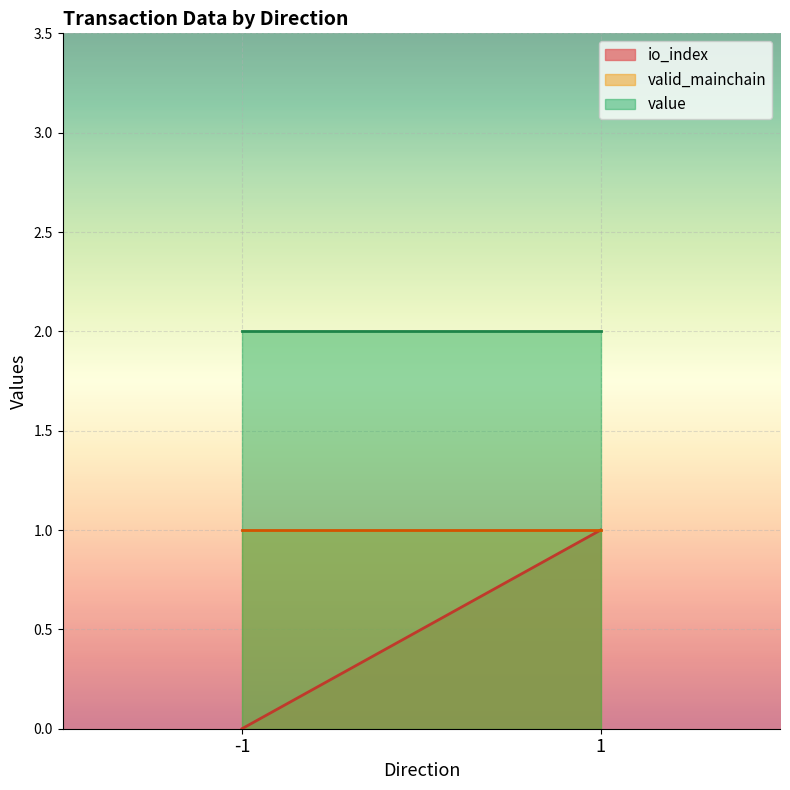

At which label does valid_mainchain reach its peak?

-1